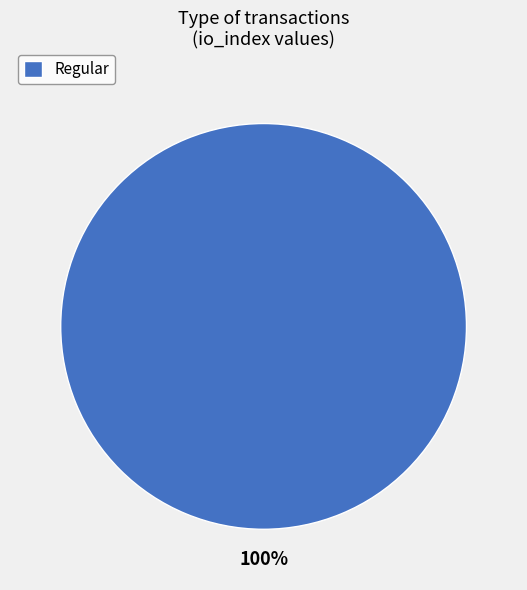

What percentage is the Regular slice, to the nearest percent?

100%